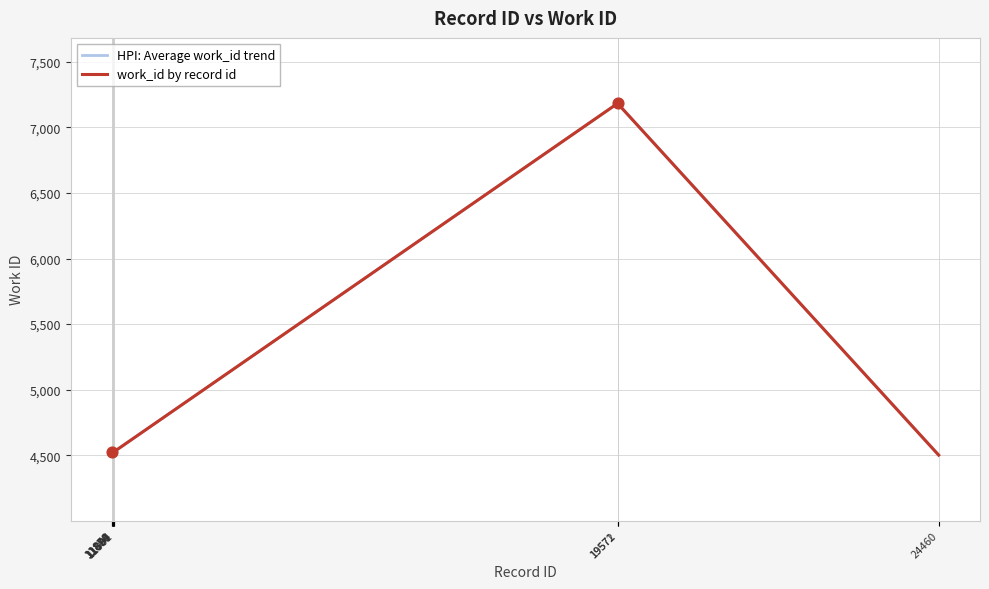

Is this an area chart (filled region under the line)?

No